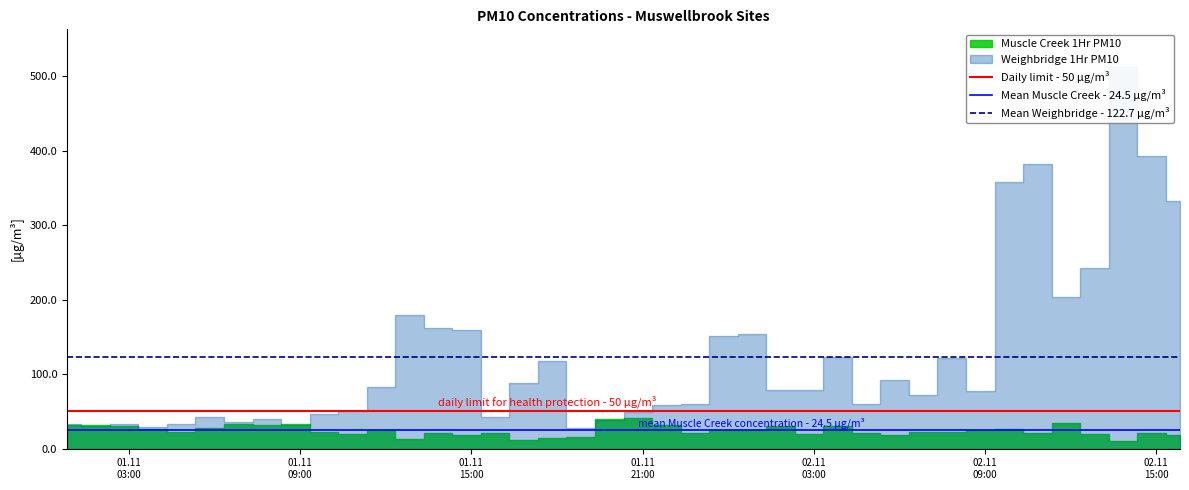

What is the lowest value of the Mean Weighbridge - 122.7 µg/m³ series?

122.7